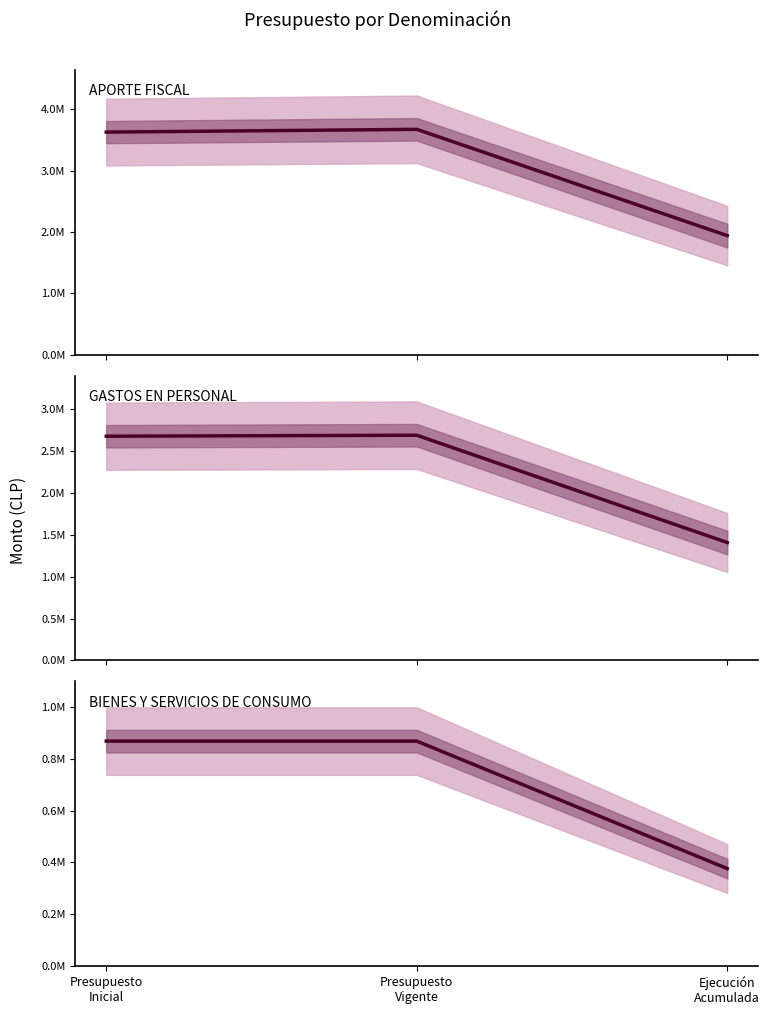

What are all the series names shown in the legend?

APORTE FISCAL, GASTOS EN PERSONAL, BIENES Y SERVICIOS DE CONSUMO